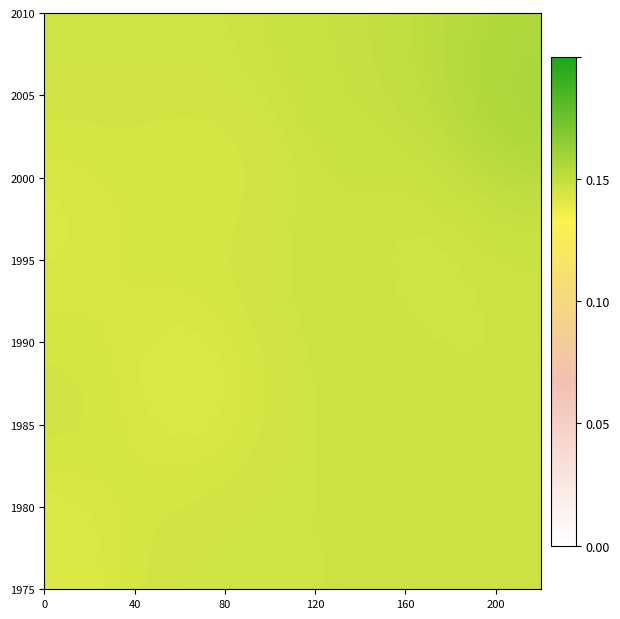

How many data points does each series have?

20